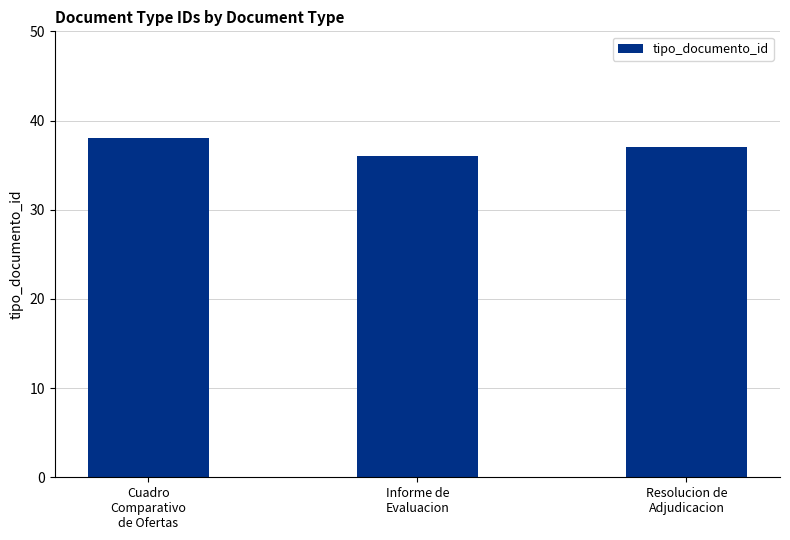

What is the label of the 3rd bar from the right?

Cuadro
Comparativo
de Ofertas